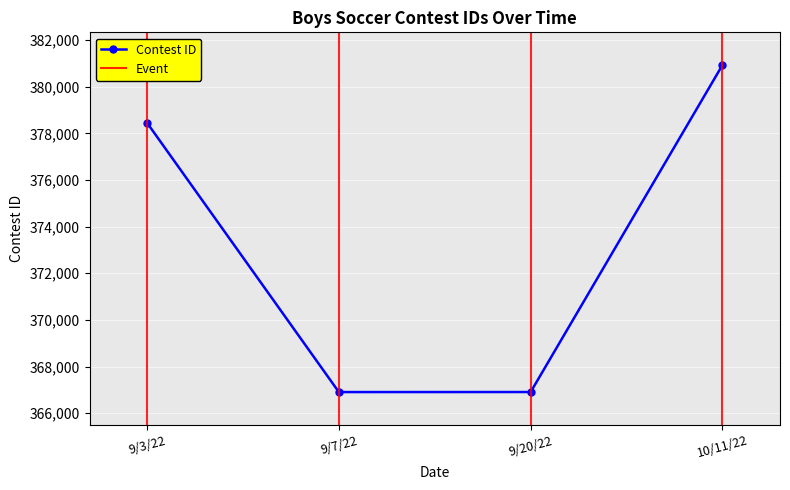

How many points are lower than both their immediate neighbors (excluding endpoints)?

1